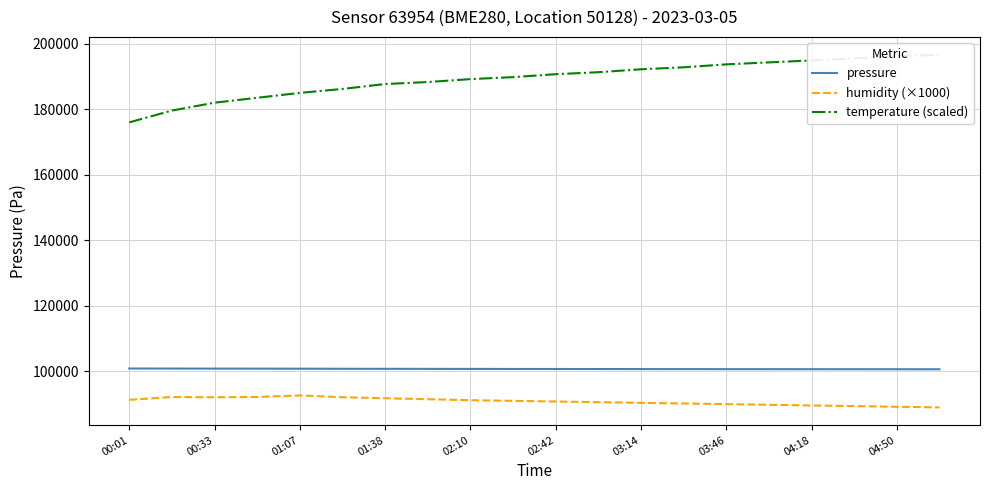

What is the total value across all series at 11?

382612